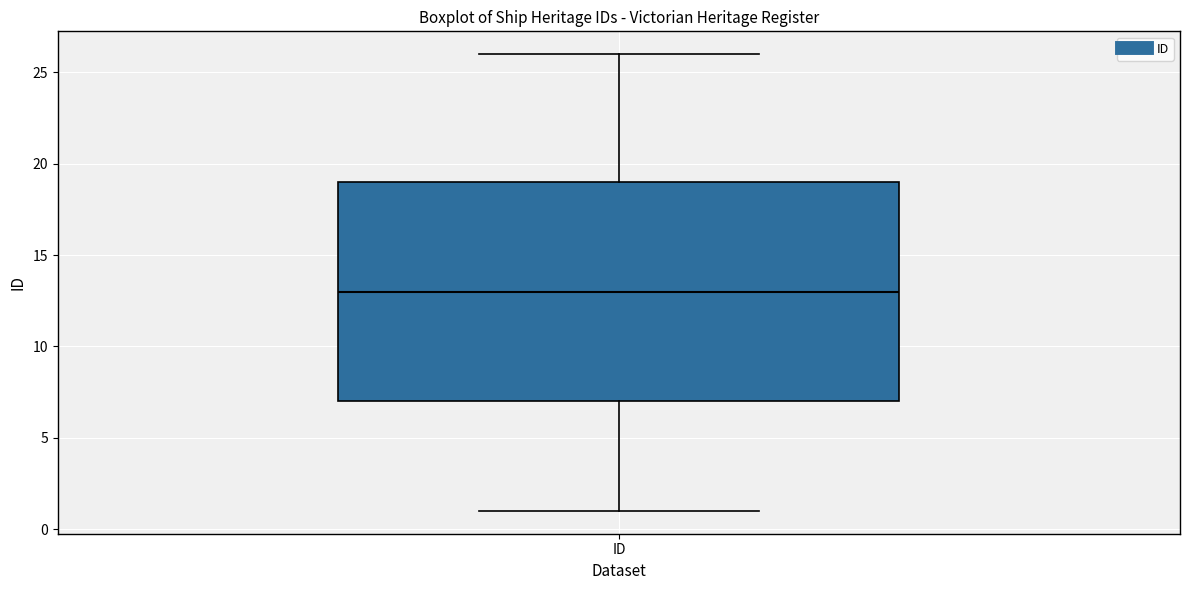

Read this box plot against the y-axis: the position of the median line, the range covered by the box, and the ends of both whiskers. The values are not printed on the chart, so give them approximately, as read against the axis.

median 13, box 7 to 19, whiskers 1 to 26